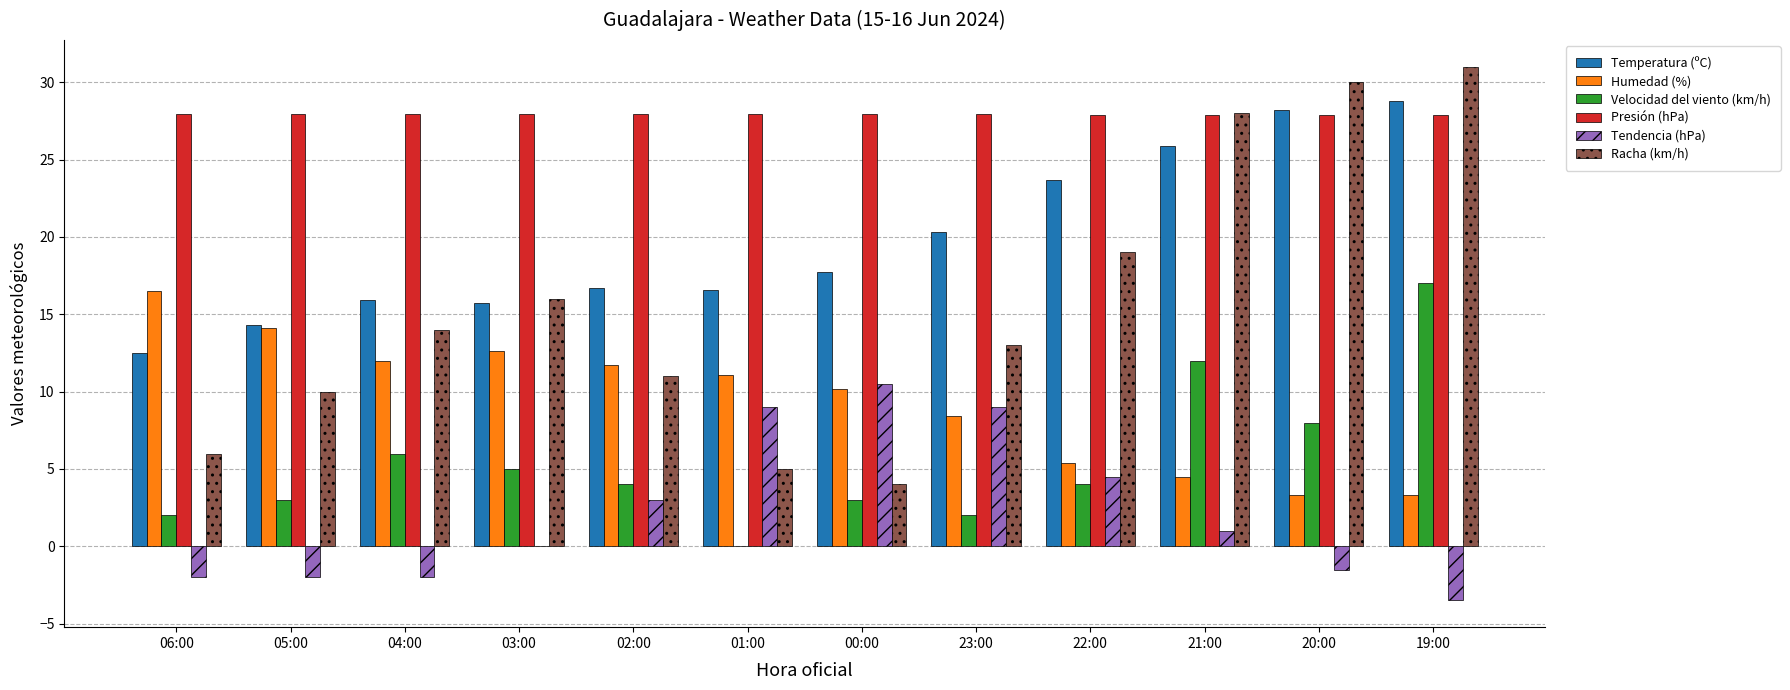

The Temperatura (ºC) series shows 28.8 at 19:00. True or false?

True